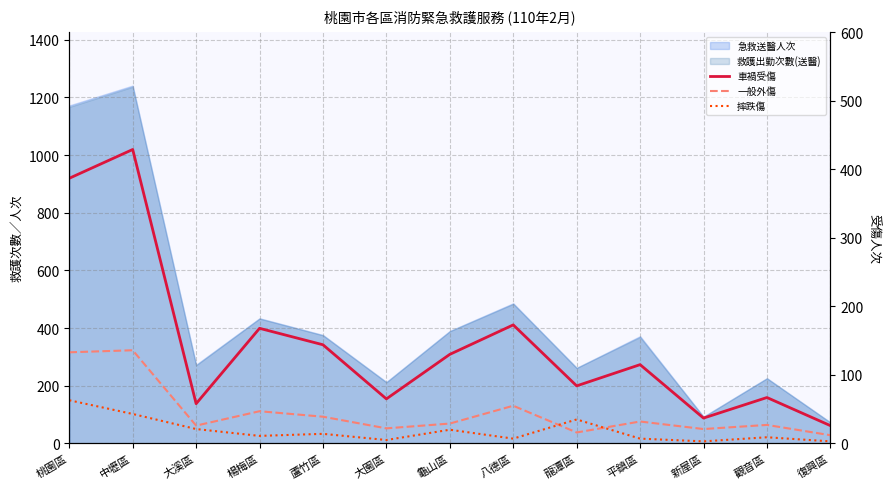

What is the average value of the 車禍受傷 series?

145